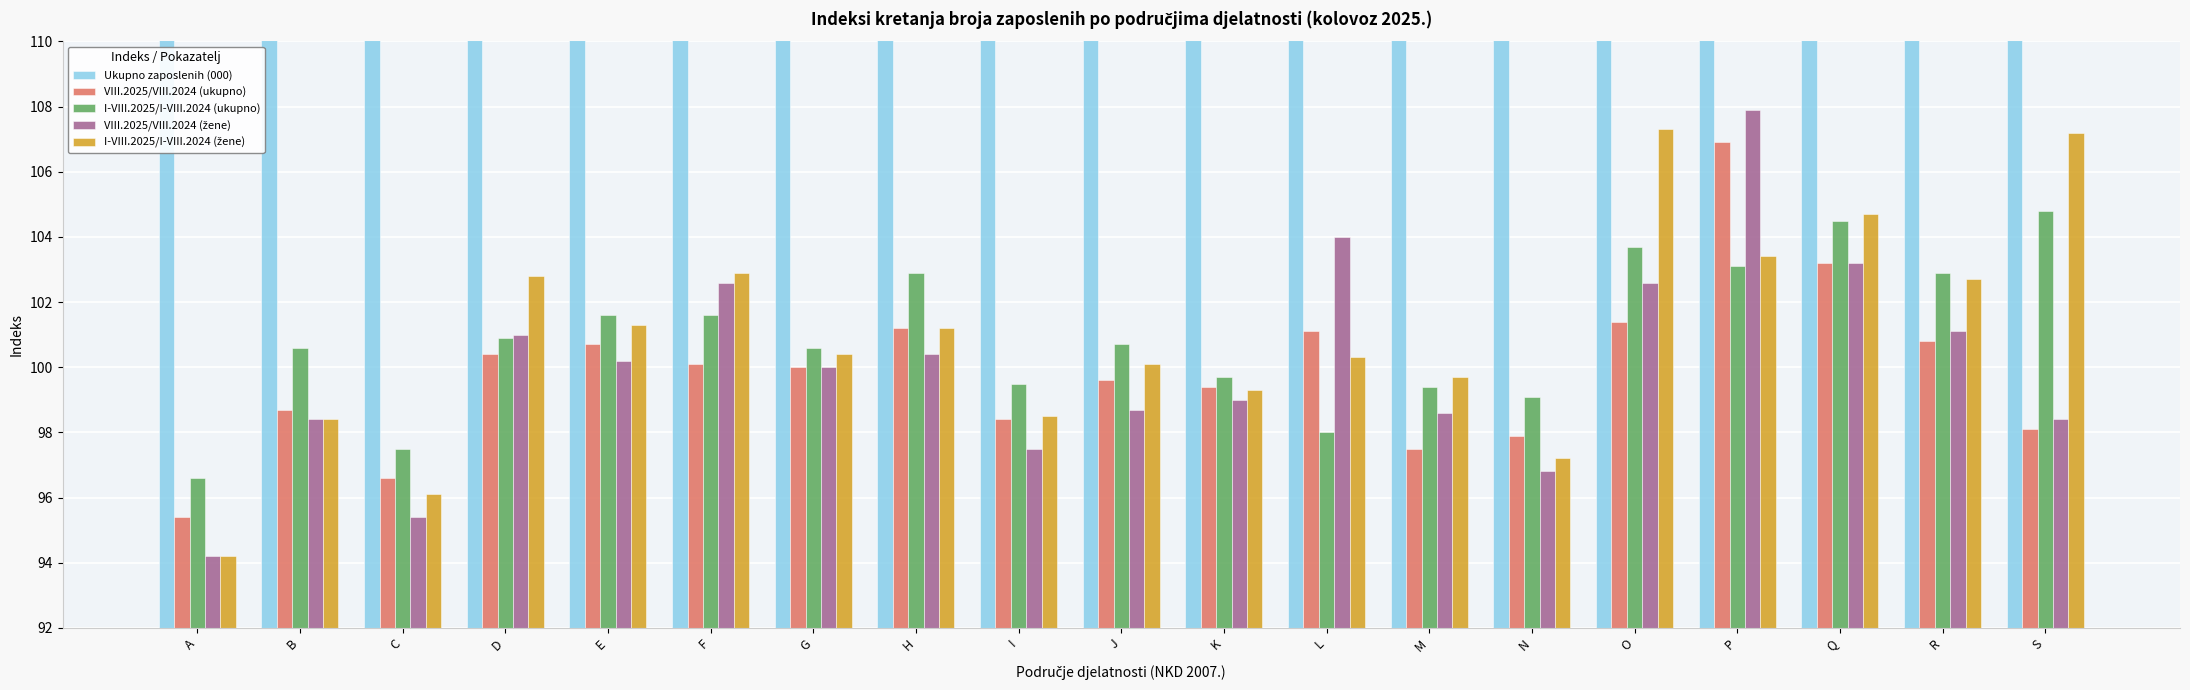

Reading left to right, extract all data points from this chart.

Ukupno zaposlenih (000): 25534.0	3741.0	228716.0	14571.0	27855.0	128342.0	229944.0	85941.0	116935.0	60107.0	35810.0	10722.0	72499.0	62477.0	115428.0	127620.0	113771.0	30588.0	23307.0
VIII.2025/VIII.2024 (ukupno): 95.4	98.7	96.6	100.4	100.7	100.1	100.0	101.2	98.4	99.6	99.4	101.1	97.5	97.9	101.4	106.9	103.2	100.8	98.1
I-VIII.2025/I-VIII.2024 (ukupno): 96.6	100.6	97.5	100.9	101.6	101.6	100.6	102.9	99.5	100.7	99.7	98.0	99.4	99.1	103.7	103.1	104.5	102.9	104.8
VIII.2025/VIII.2024 (žene): 94.2	98.4	95.4	101.0	100.2	102.6	100.0	100.4	97.5	98.7	99.0	104.0	98.6	96.8	102.6	107.9	103.2	101.1	98.4
I-VIII.2025/I-VIII.2024 (žene): 94.2	98.4	96.1	102.8	101.3	102.9	100.4	101.2	98.5	100.1	99.3	100.3	99.7	97.2	107.3	103.4	104.7	102.7	107.2